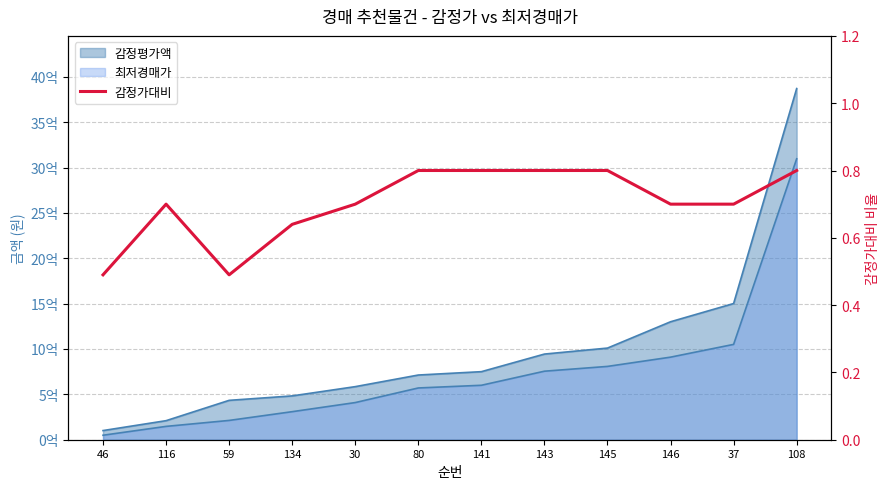

Reading right to left, list all the values displayed in this chart.

108=0.8	37=0.7	146=0.7	145=0.8	143=0.8	141=0.8	80=0.8	30=0.7	134=0.6	59=0.5	116=0.7	46=0.5